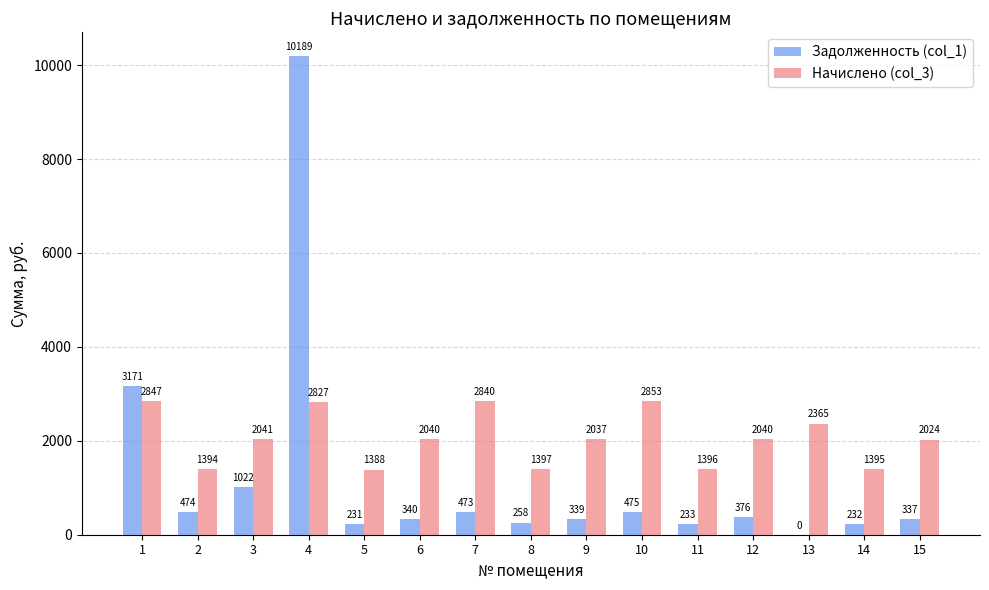

Is it true that Начислено (col_3) equals 4545.5 at 10?

False